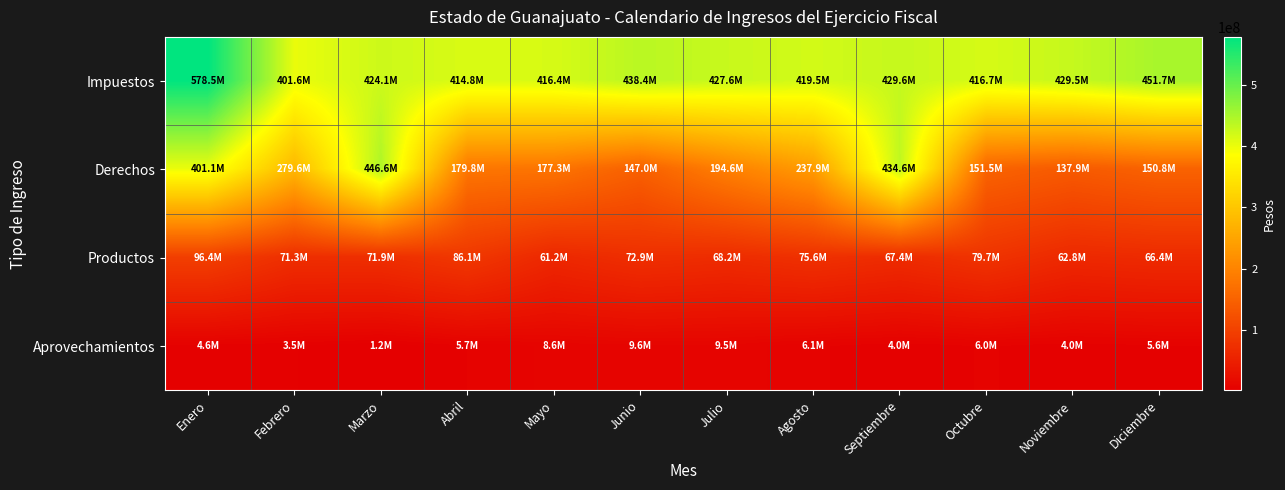

Which series changed the most between Enero and Noviembre?

Derechos